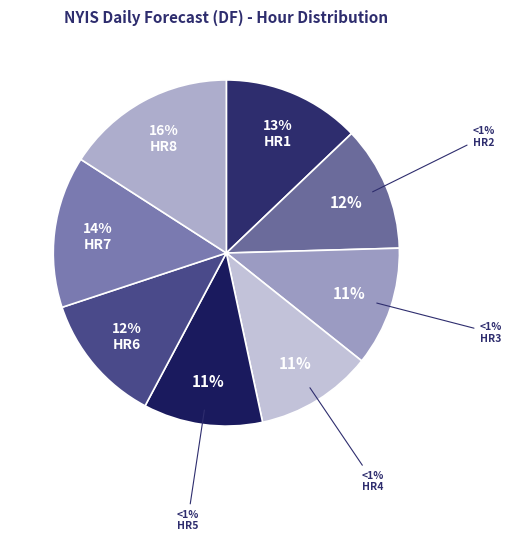

True or false: HR1 accounts for 13% of the total.

True